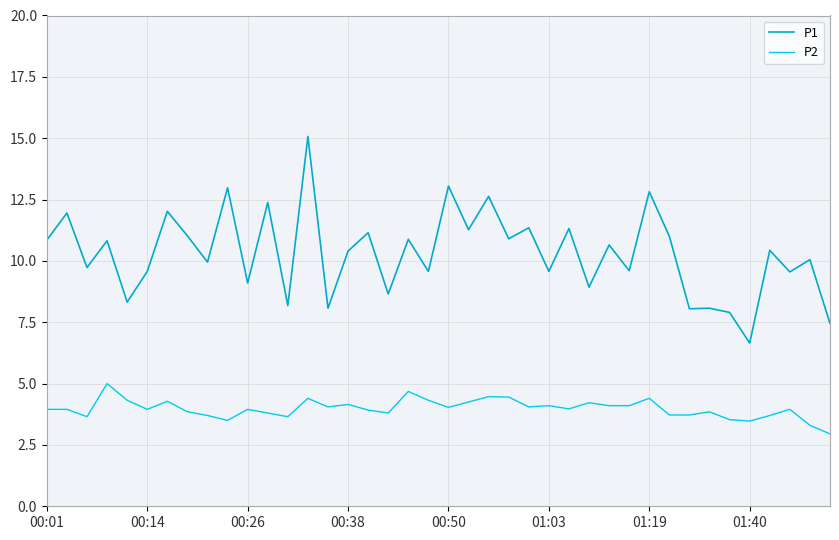

Which series has the widest spread of values?

P1